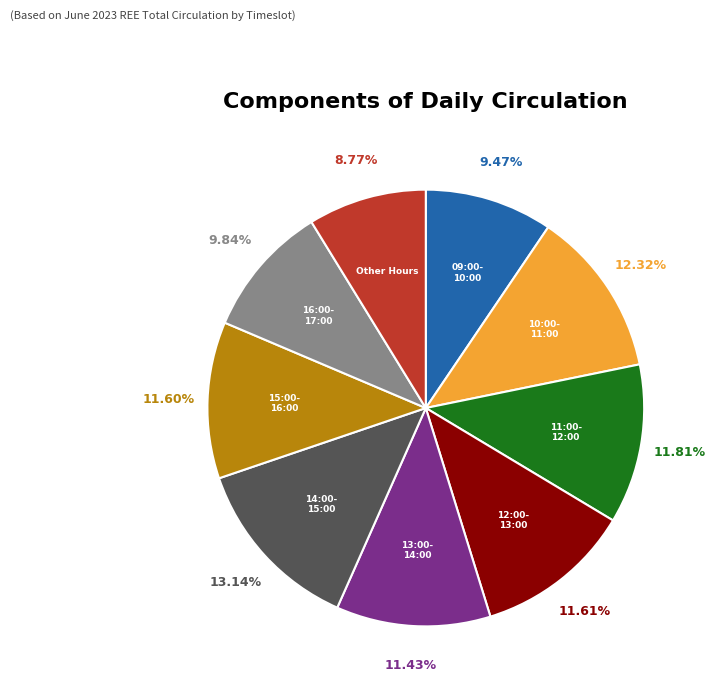

Does any single category account for the majority?

No